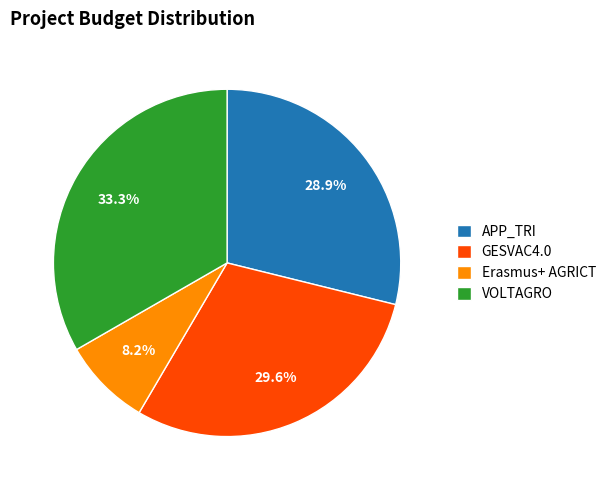

True or false: VOLTAGRO accounts for 33% of the total.

True